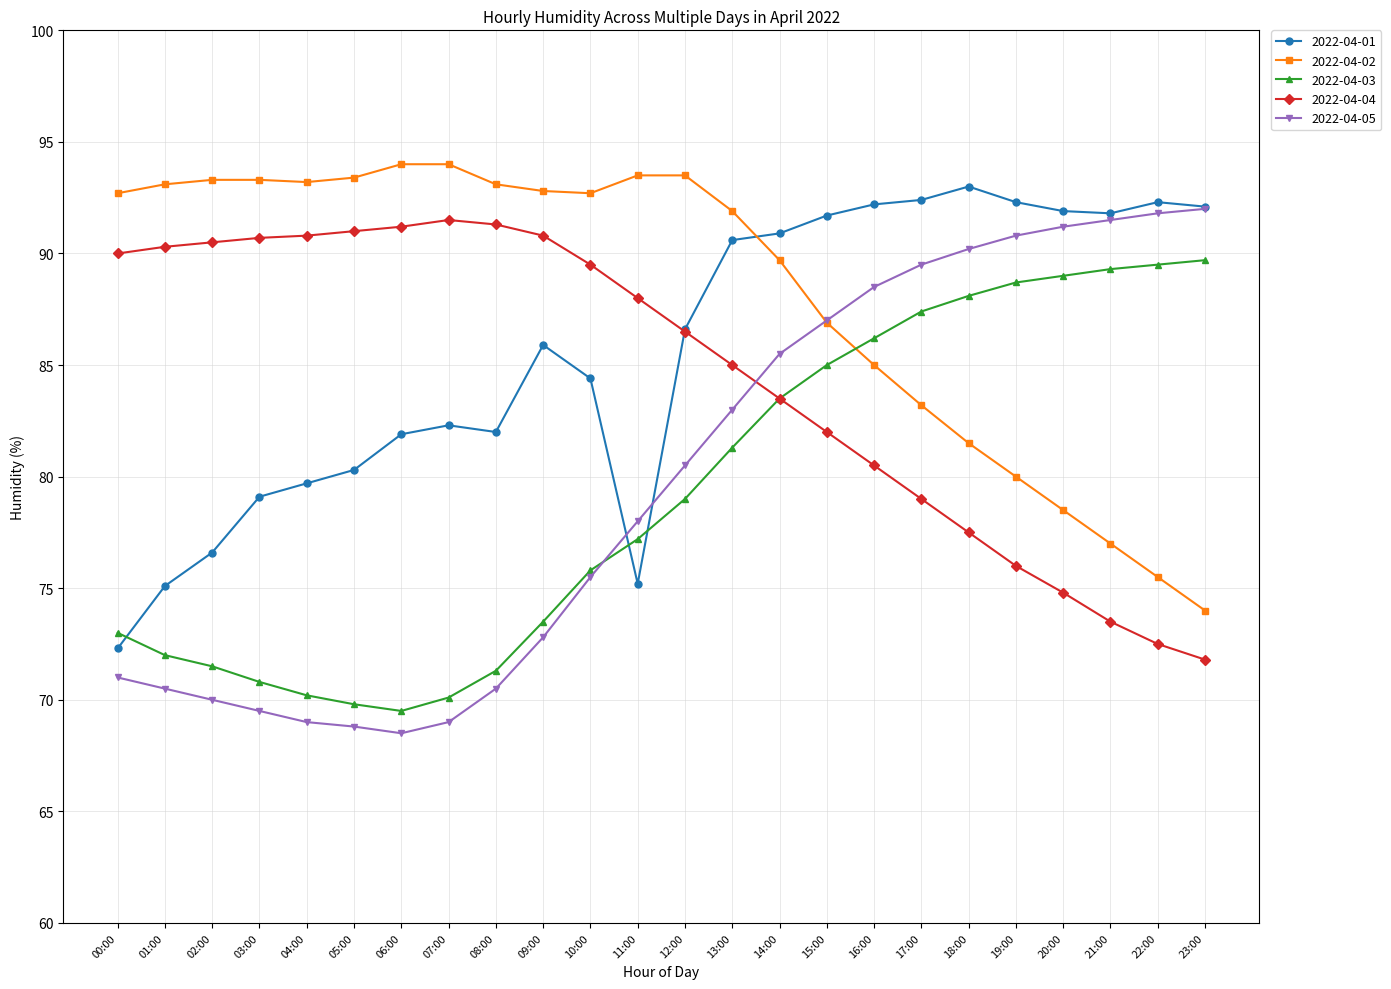

The value of 2022-04-03 at 23:00 is 49.3. True or false?

False